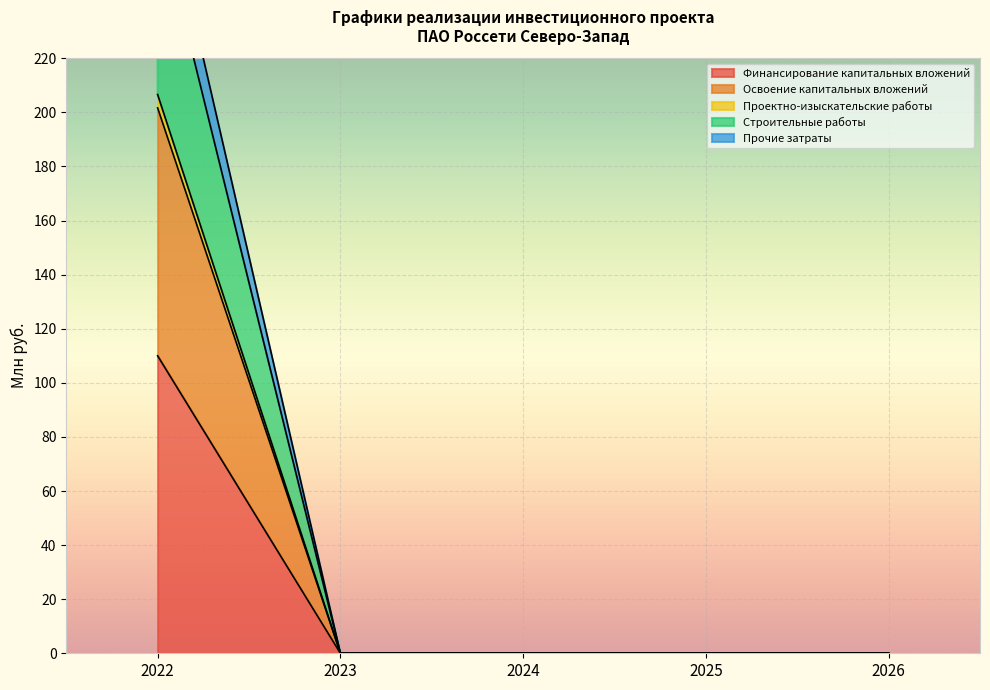

True or false: Освоение капитальных вложений and Финансирование капитальных вложений intersect in this chart.

False